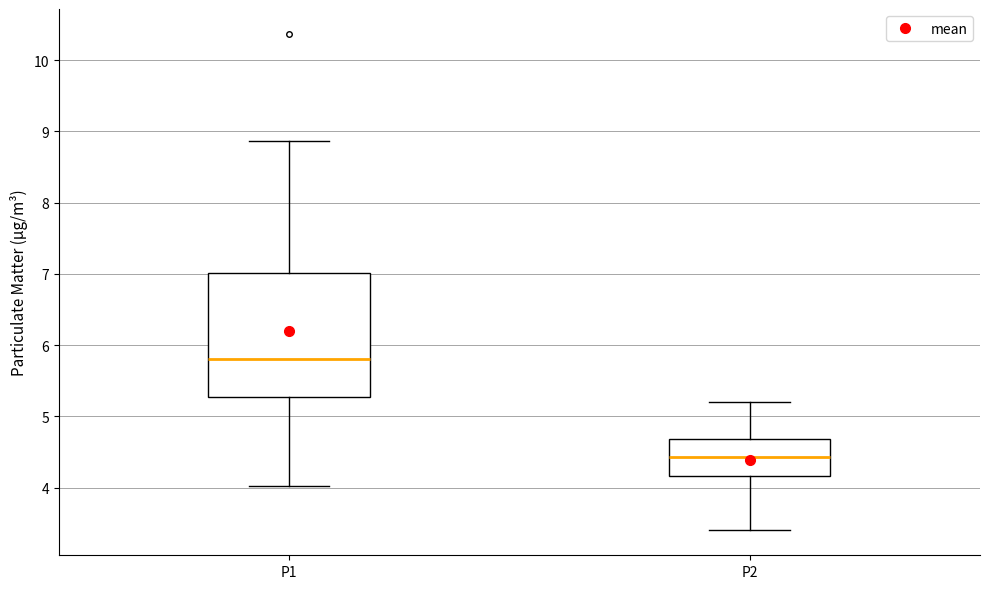

Where is the lower edge of the box for P2 on the y-axis? The values are not printed on the chart, so give them approximately, as read against the axis.

4.2